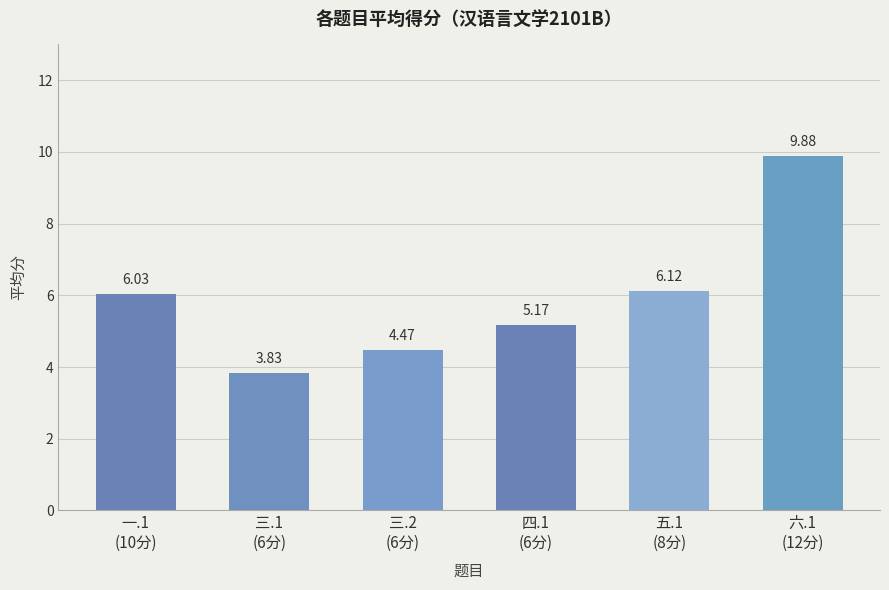

True or false: the data shows 6.0 at 一.1
(10分).

True